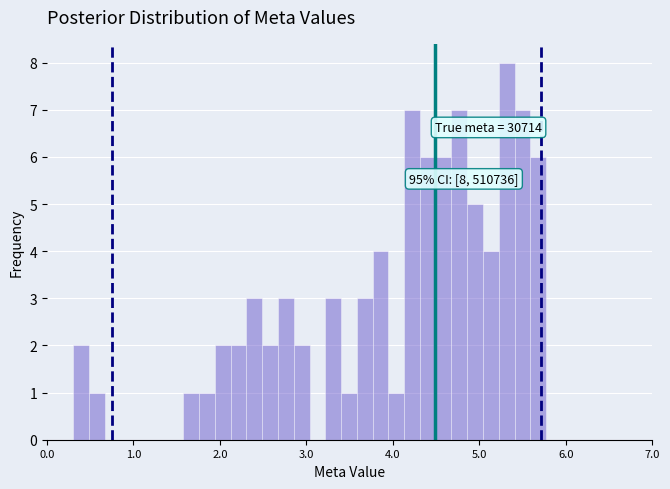

Read against the x-axis, roughly where is the centre of the tallest bar?

5.3